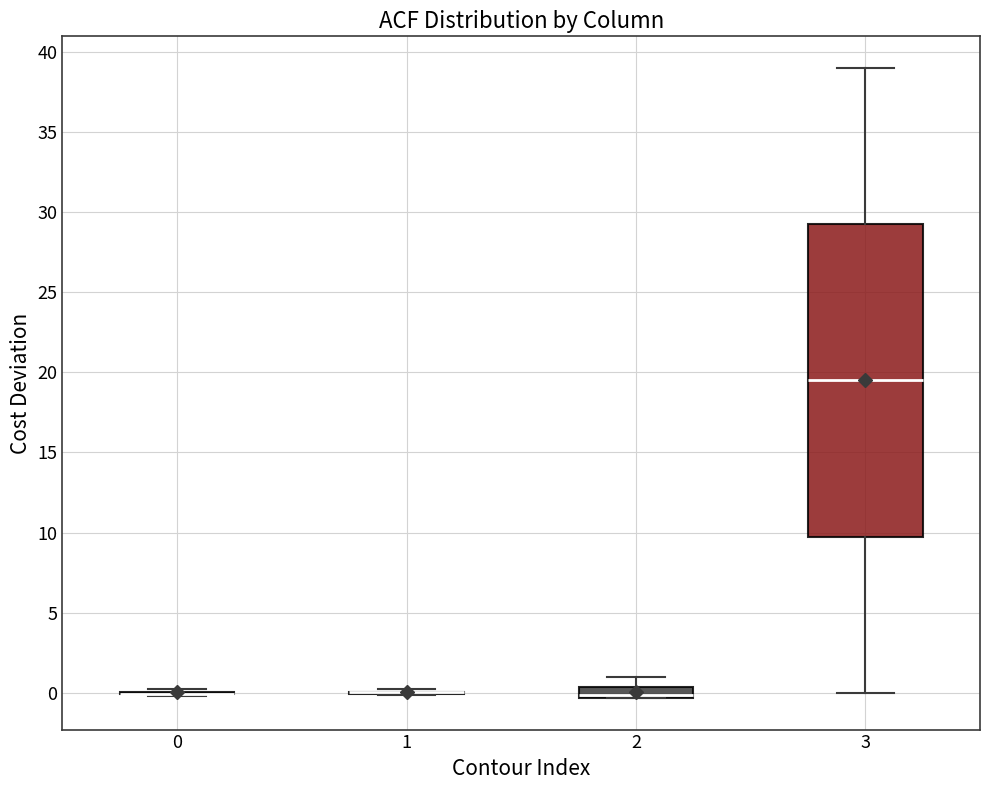

Which box is the tallest, from its lower edge to its upper edge?

3